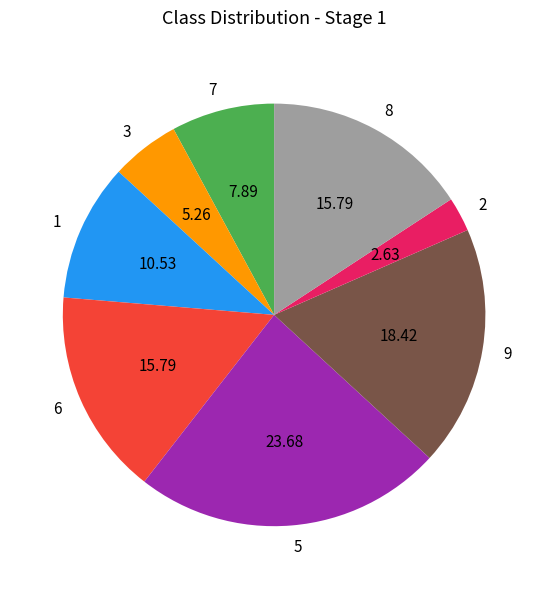

Is the sum of 3 and 5 greater than half?

No